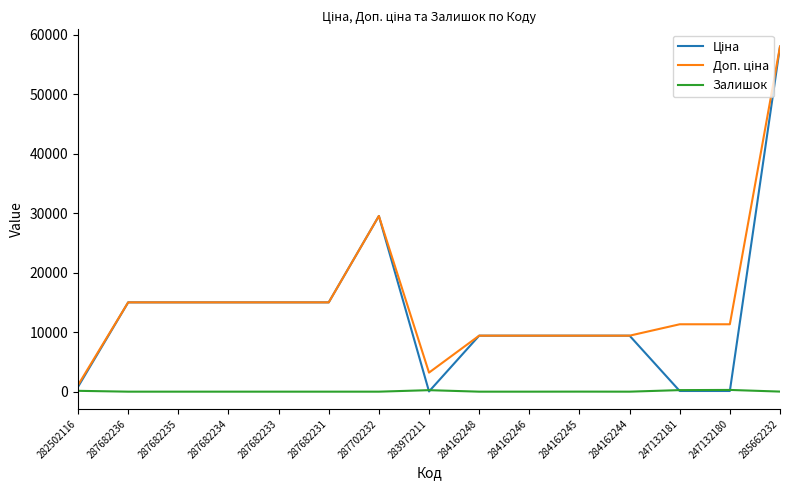

What is the total value across all series at 287682231?

30038.4